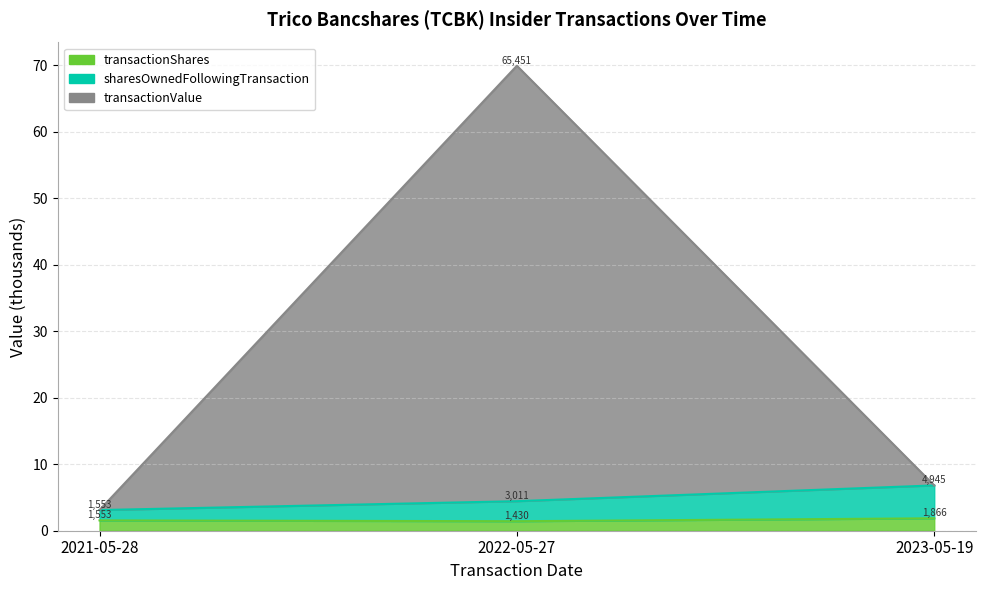

Count the number of data series in this chart.

3